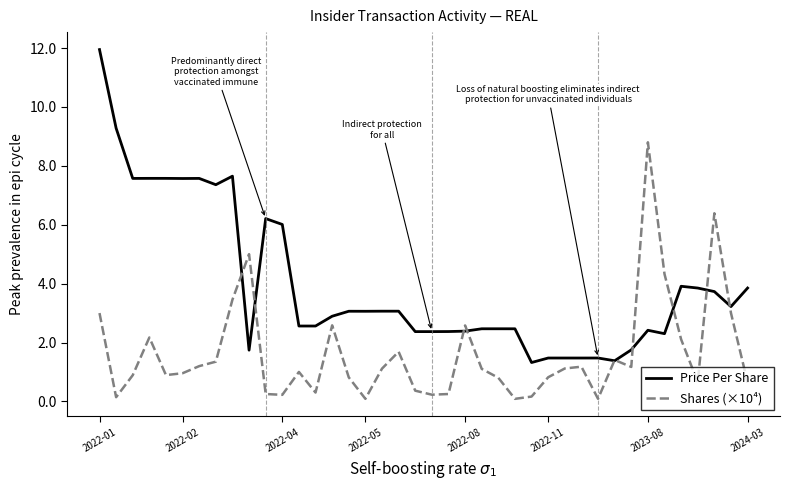

True or false: Shares (×10⁴) and Price Per Share cross at least once.

True